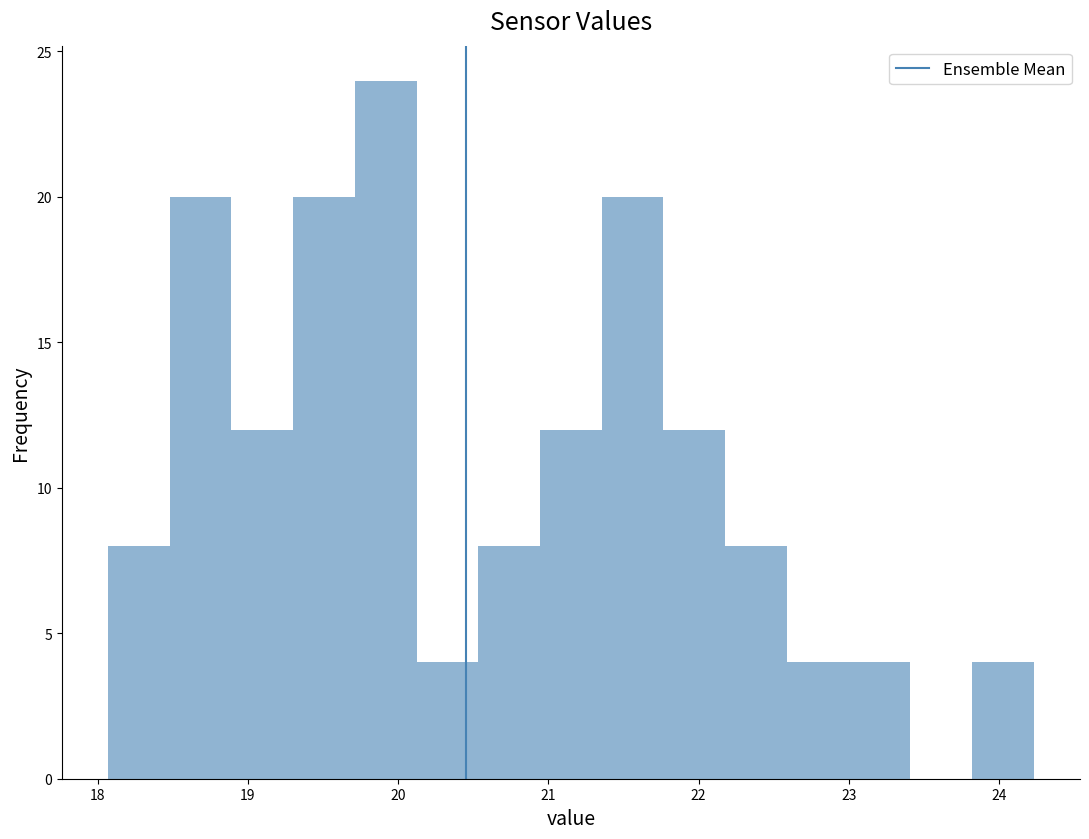

Reading left to right, list every bar in this chart as the range it spans on the x-axis followed by its height. Neither the bar edges nor the heights are printed on the chart, so give them approximately, as read against the axes.

18.1 to 18.5: 8
18.5 to 18.9: 20
18.9 to 19.3: 12
19.3 to 19.7: 20
19.7 to 20.1: 24
20.1 to 20.5: 4
20.5 to 20.9: 8
20.9 to 21.4: 12
21.4 to 21.8: 20
21.8 to 22.2: 12
22.2 to 22.6: 8
22.6 to 23.0: 4
23.0 to 23.4: 4
23.4 to 23.8: 0
23.8 to 24.2: 4